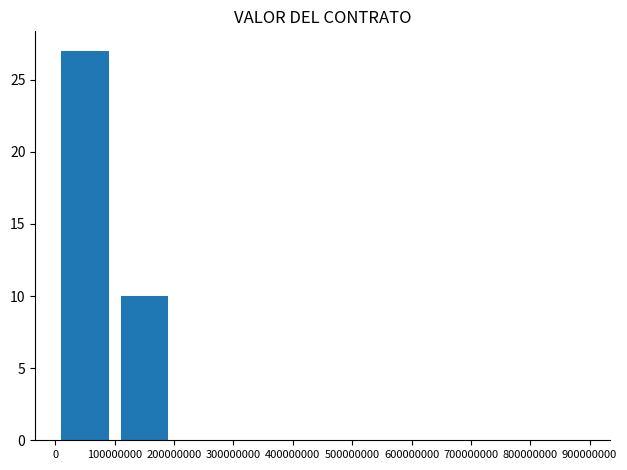

What is the greatest value displayed?

27